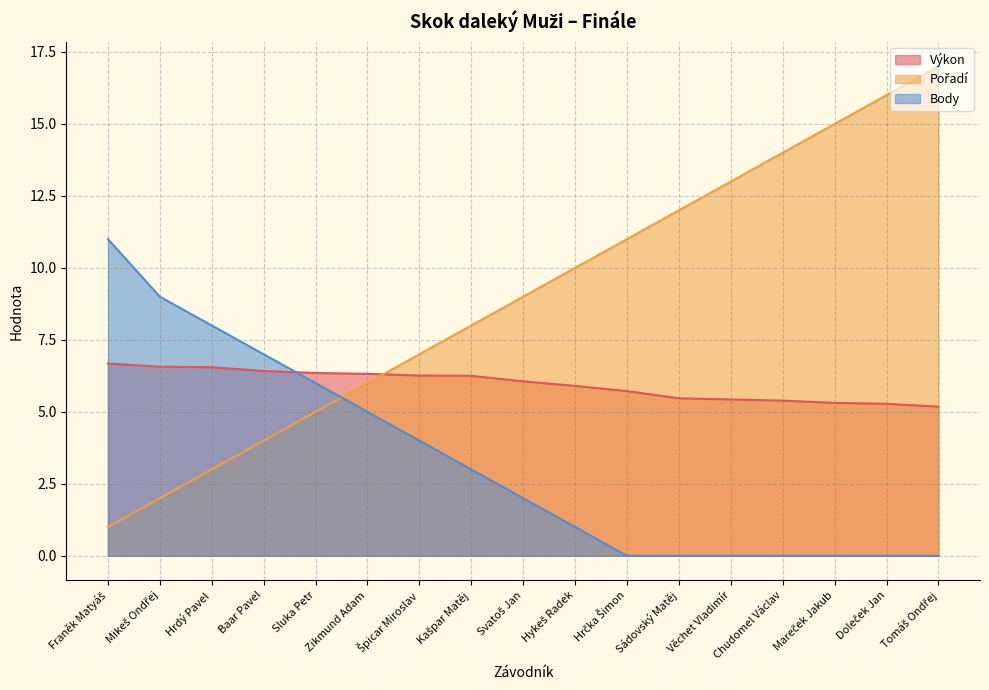

Rank the series at Chudomel Václav from highest to lowest value.

Pořadí, Výkon, Body